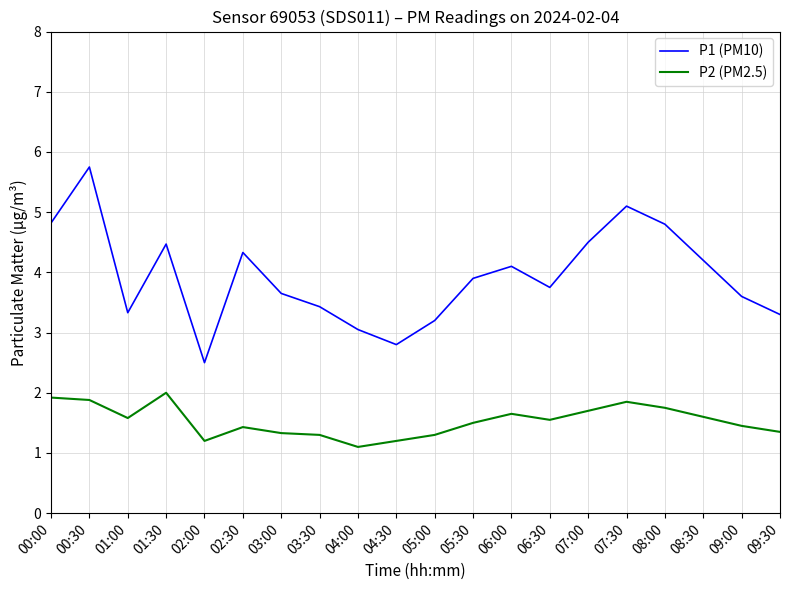

What position from the left is 09:00?

19